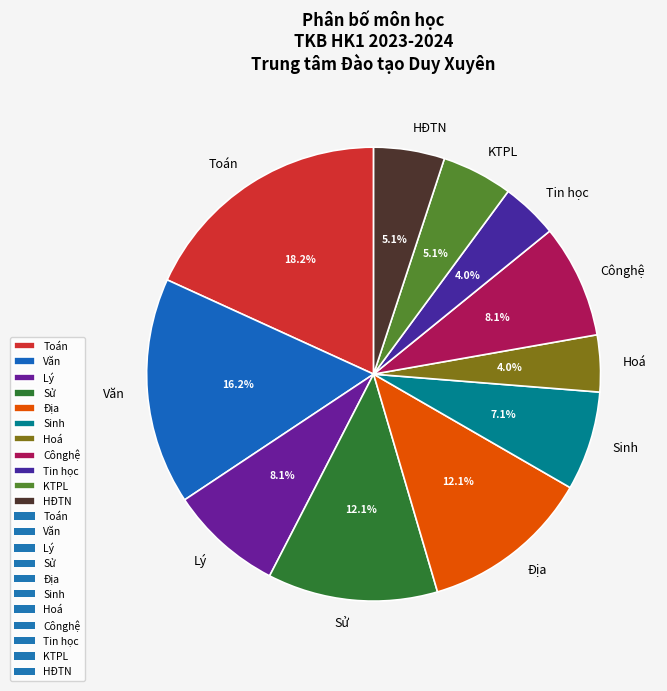

What percentage is the Sinh slice, to the nearest percent?

7%